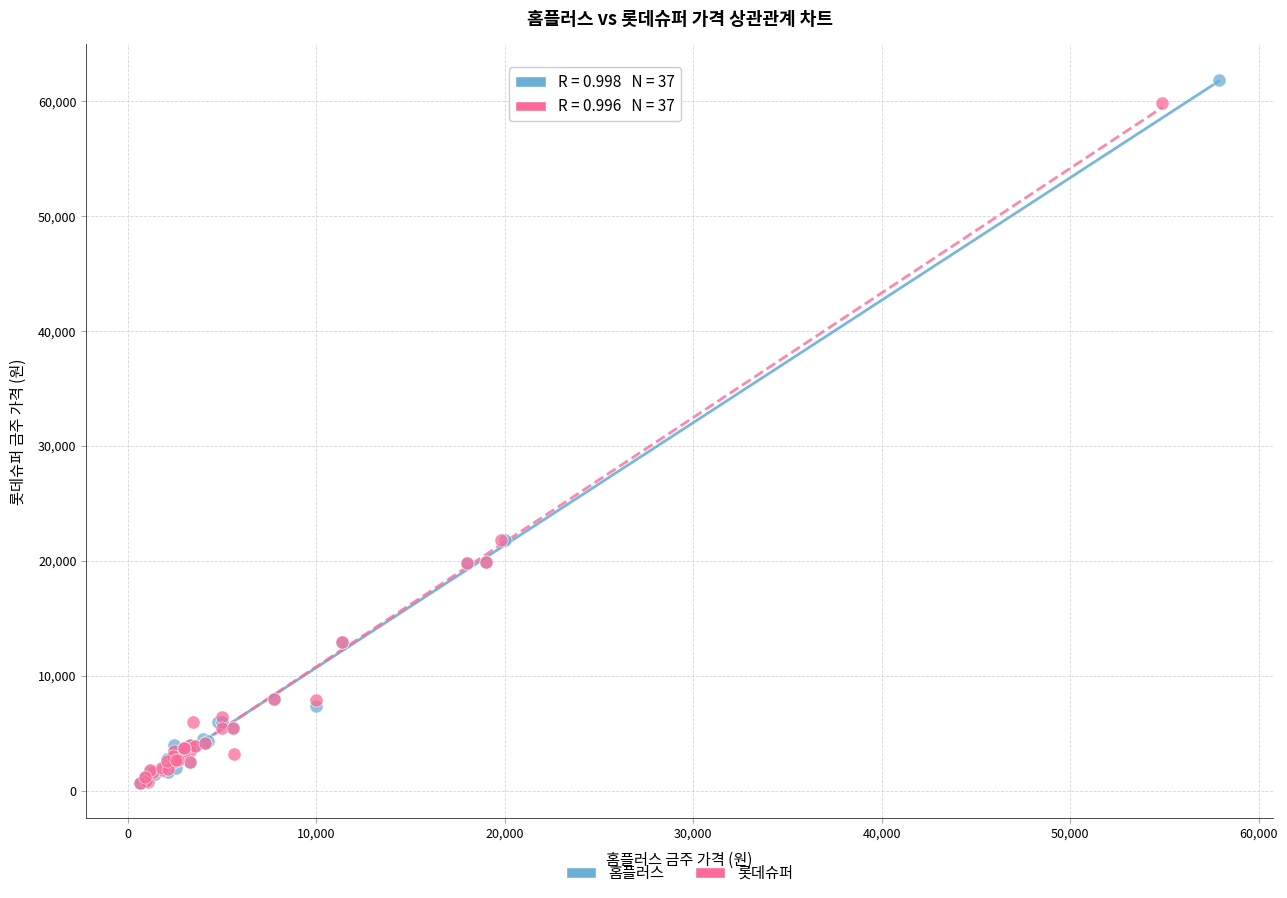

Which series has the widest spread of Y values?

홈플러스